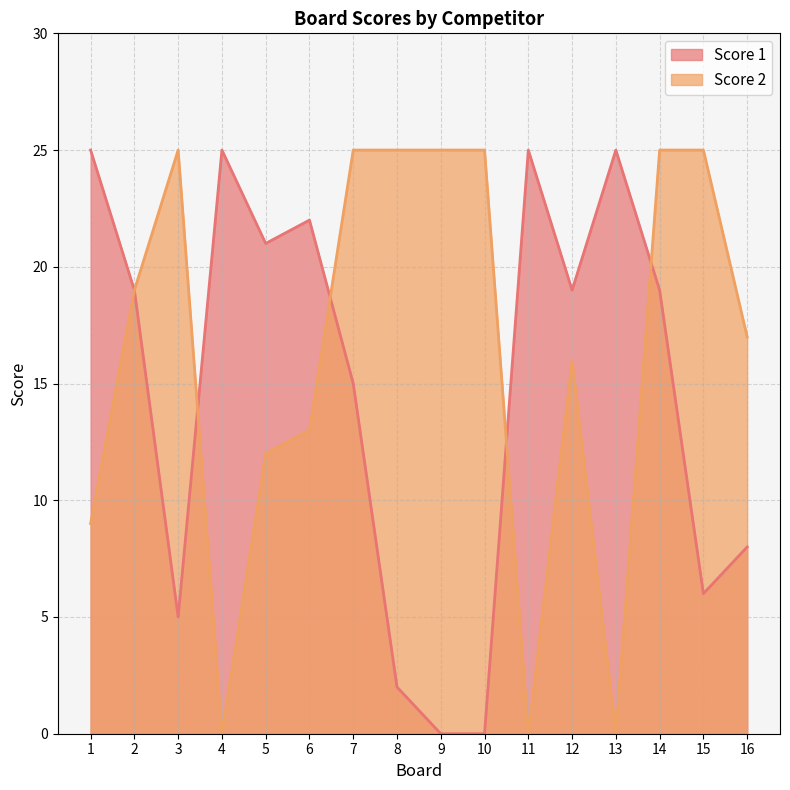

The Score 1 series shows 3 at 8. True or false?

False